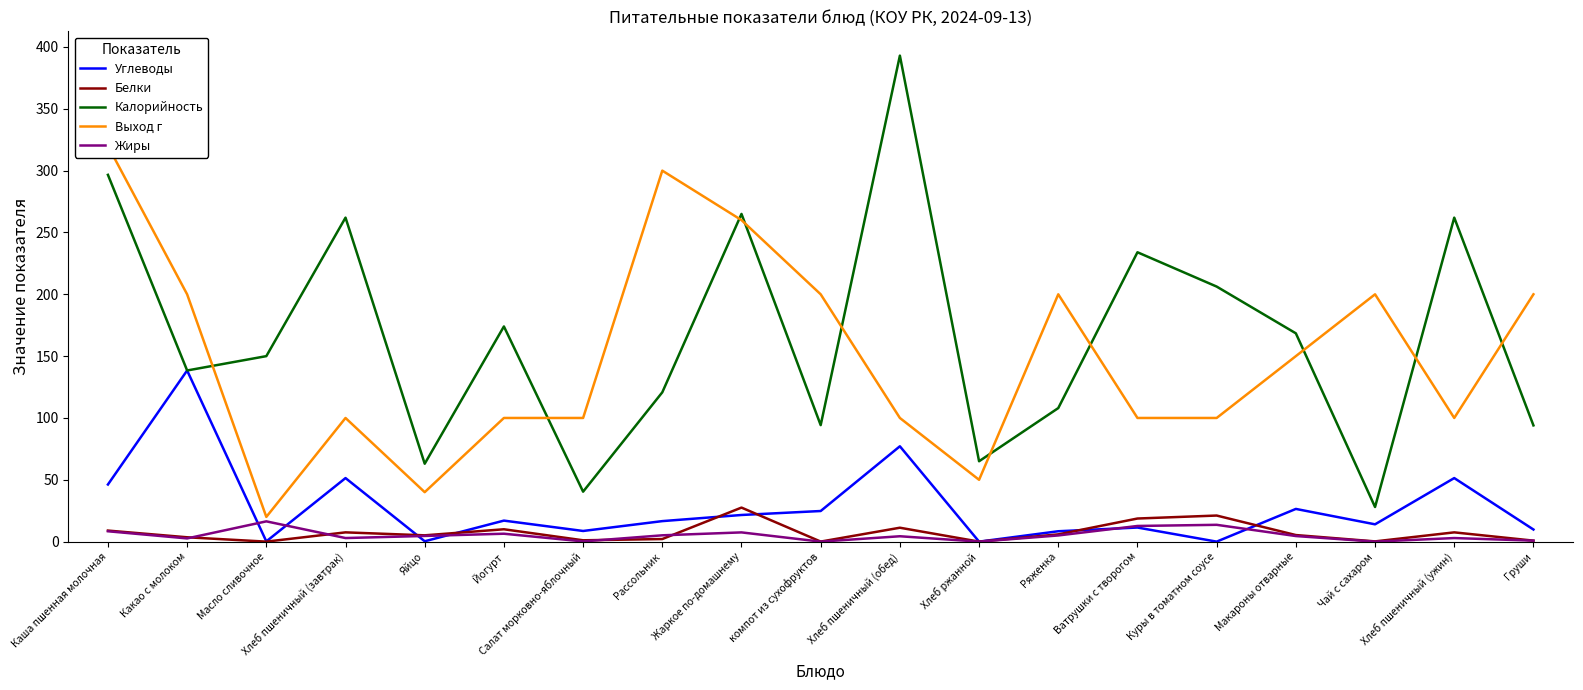

Where is the first local maximum for Выход г?

Хлеб пшеничный (завтрак)